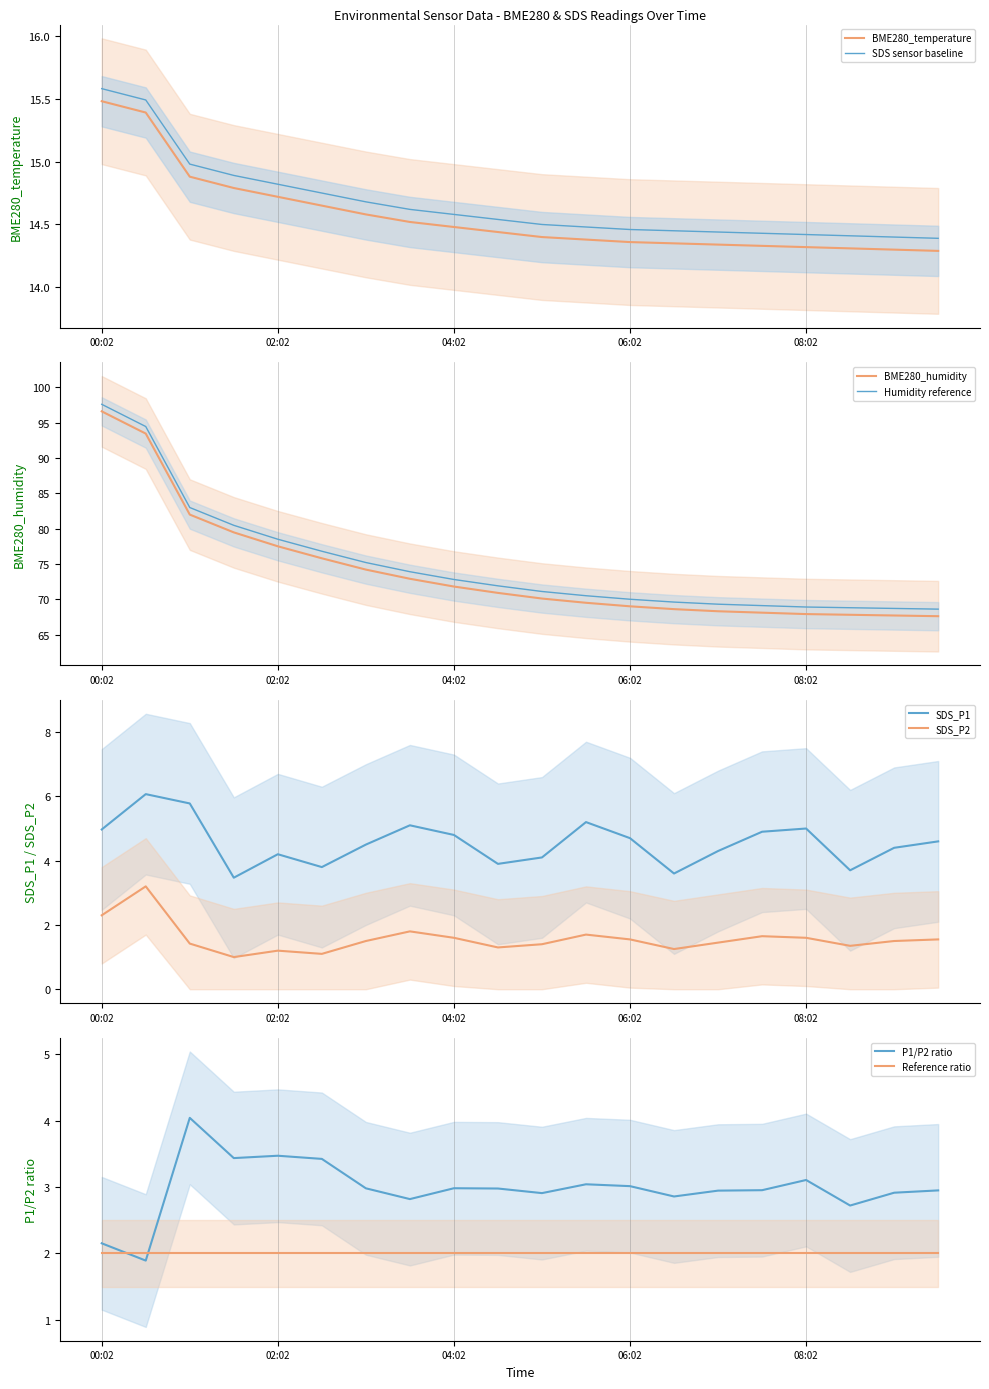

Which series has the largest range (max minus min)?

BME280_humidity